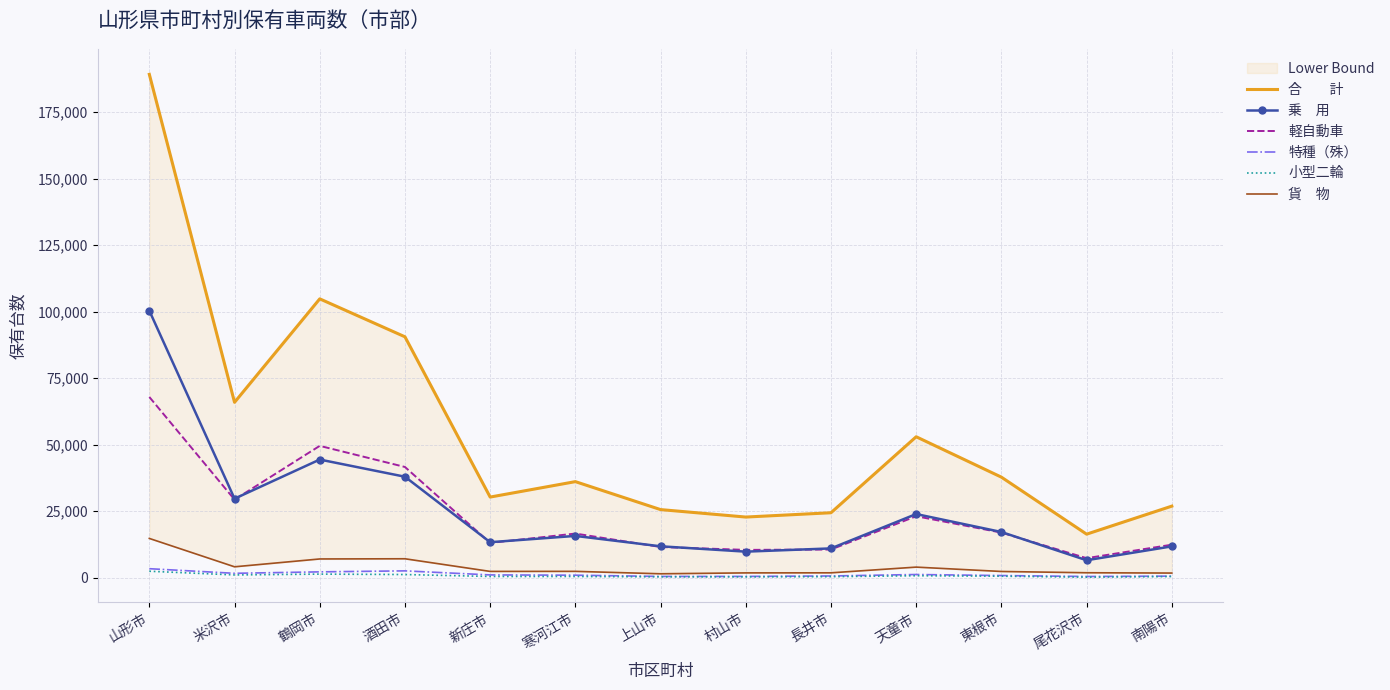

List the labels in order of 合　　計 value, largest first.

山形市, 鶴岡市, 酒田市, 米沢市, 天童市, 東根市, 寒河江市, 新庄市, 南陽市, 上山市, 長井市, 村山市, 尾花沢市